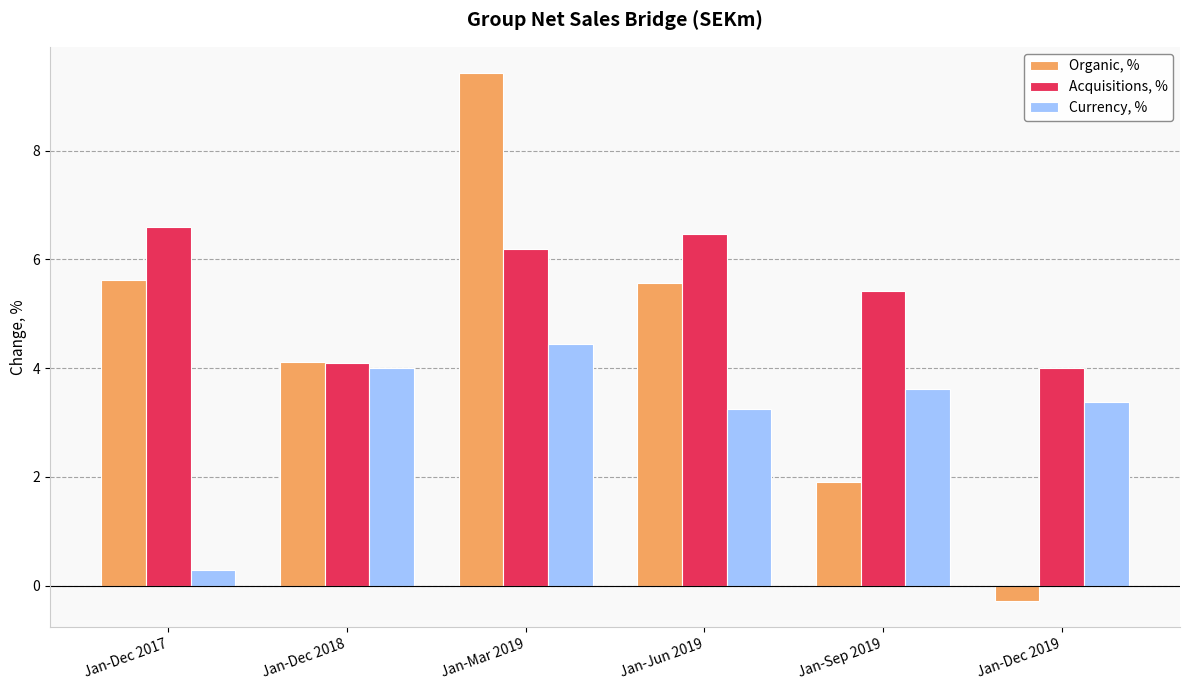

How many data points in Organic, % are above 5?

3